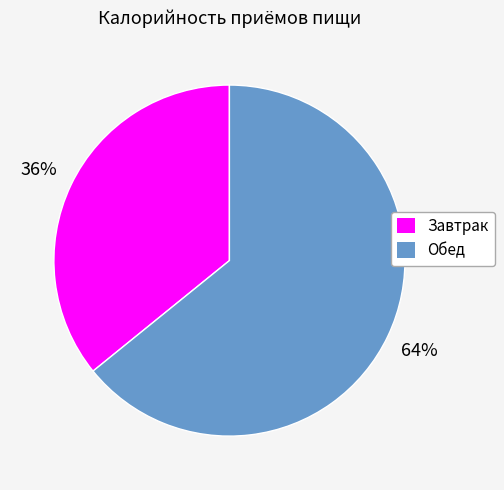

Is it true that Обед is 64% of the pie?

True